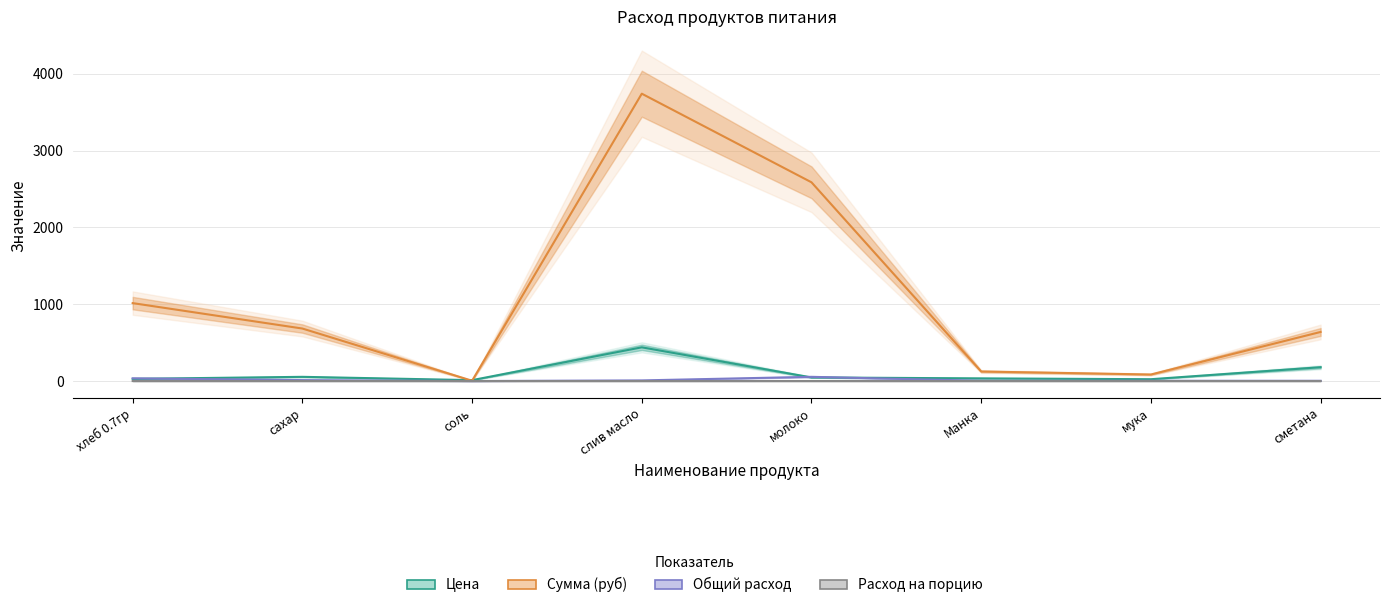

At which category does Расход на порцию reach its first local peak?

молоко